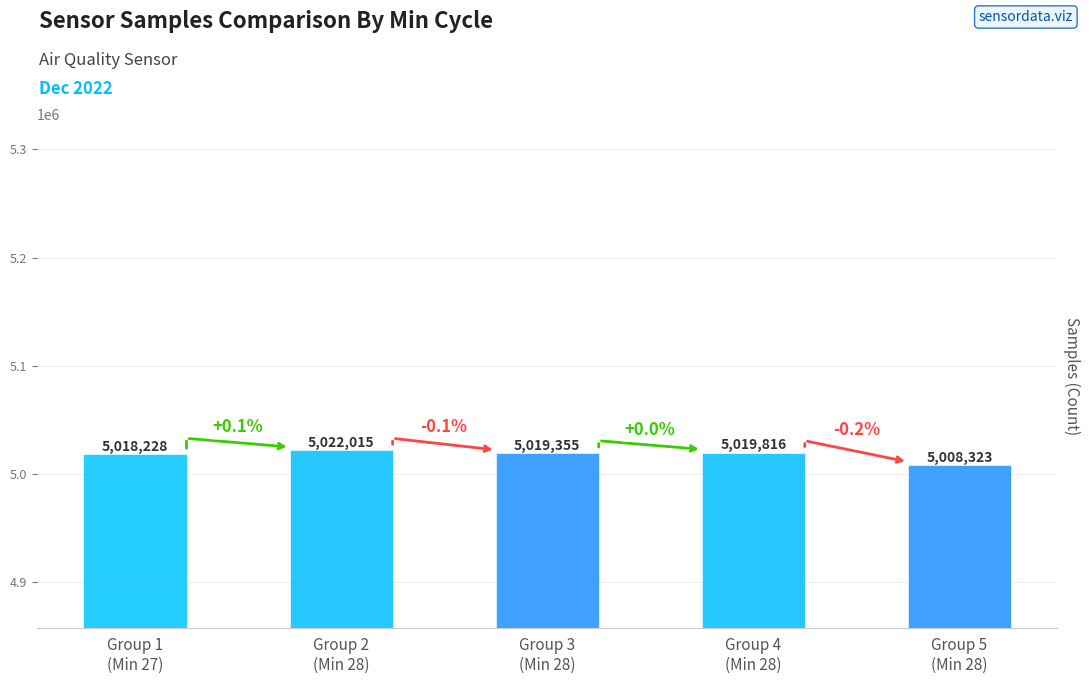

Is it true that the value at Group 3
(Min 28) is 7876838?

False